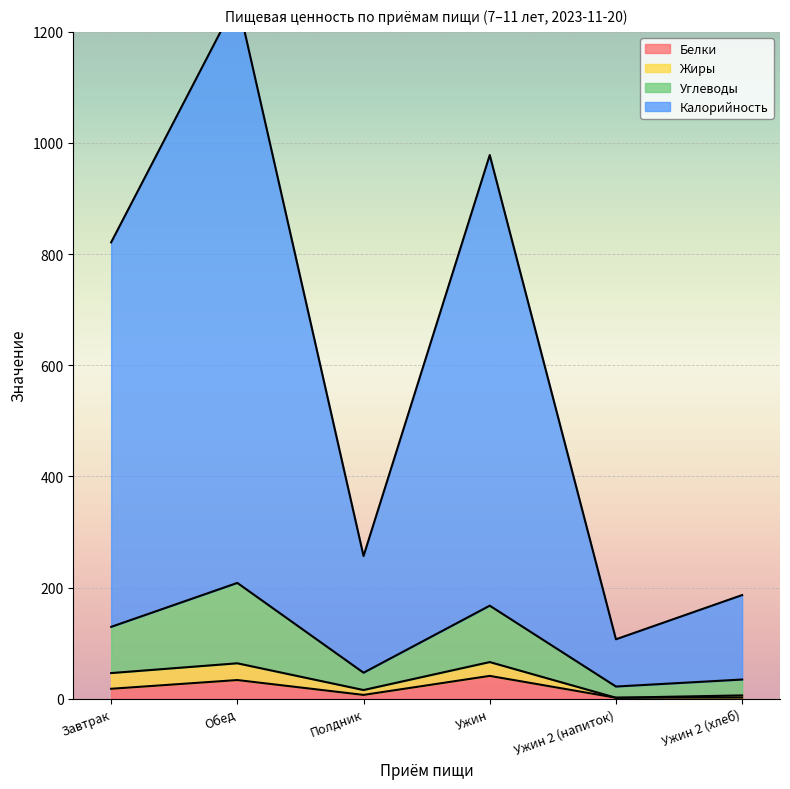

How many data points in Белки are less than 17?

3